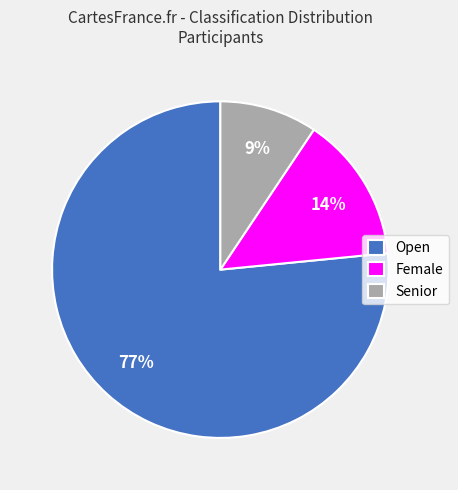

To the nearest percent, what percentage of the pie is Senior?

9%